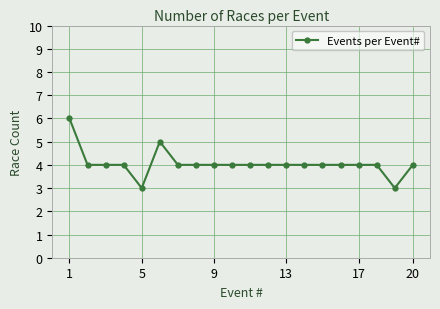

Reading left to right, transcribe all the data shown in this chart.

6	4	4	4	3	5	4	4	4	4	4	4	4	4	4	4	4	4	3	4